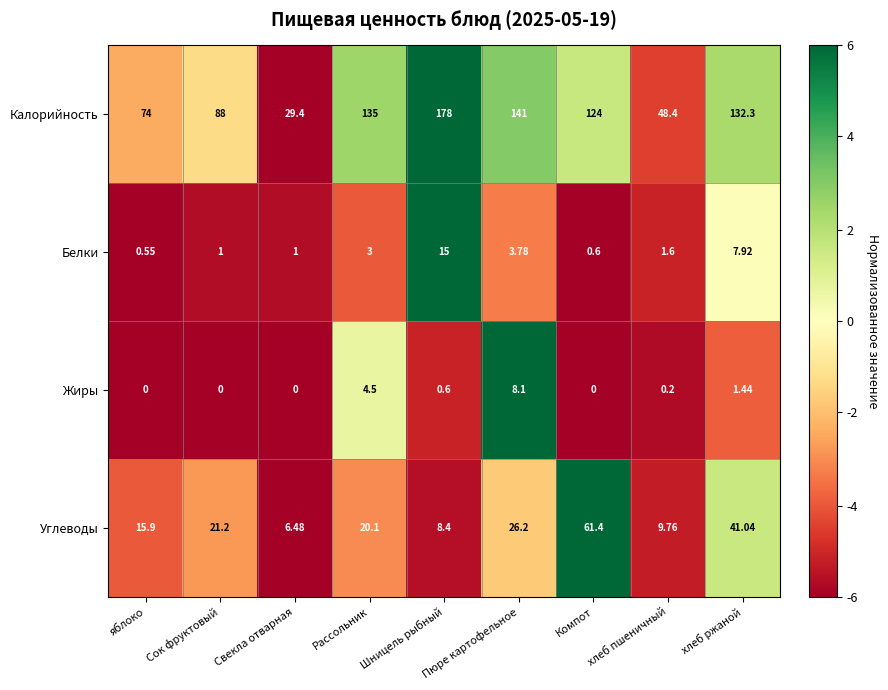

At which label does Белки reach its peak?

Шницель рыбный